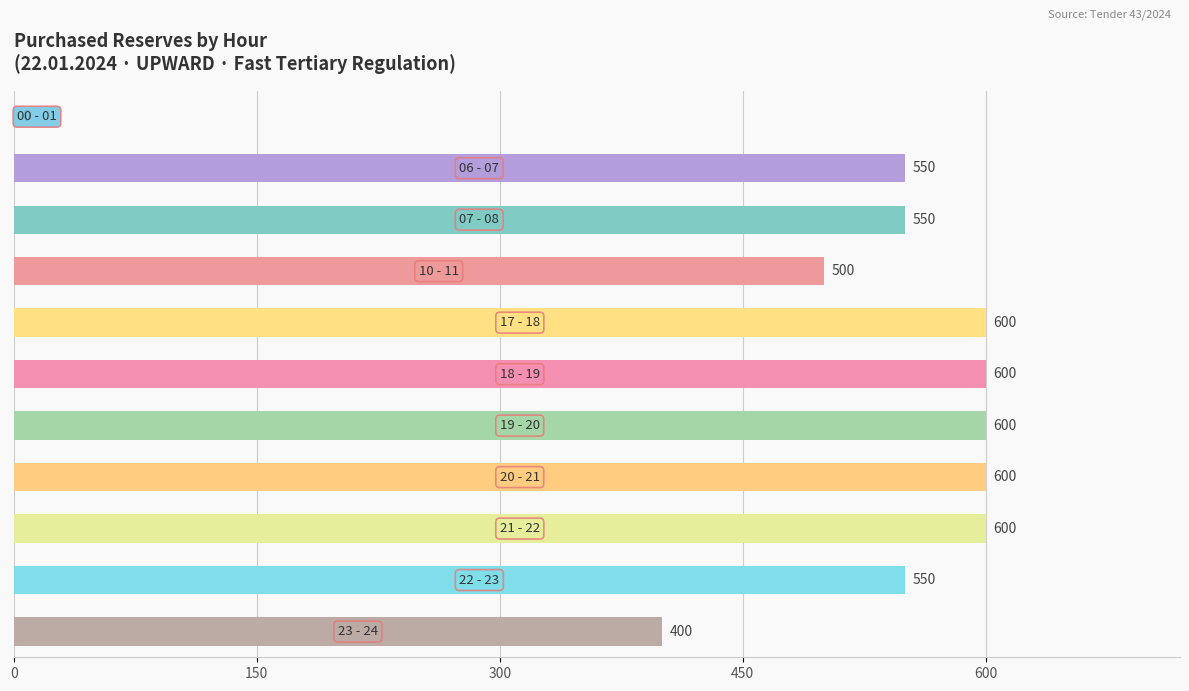

Count the number of data series in this chart.

1